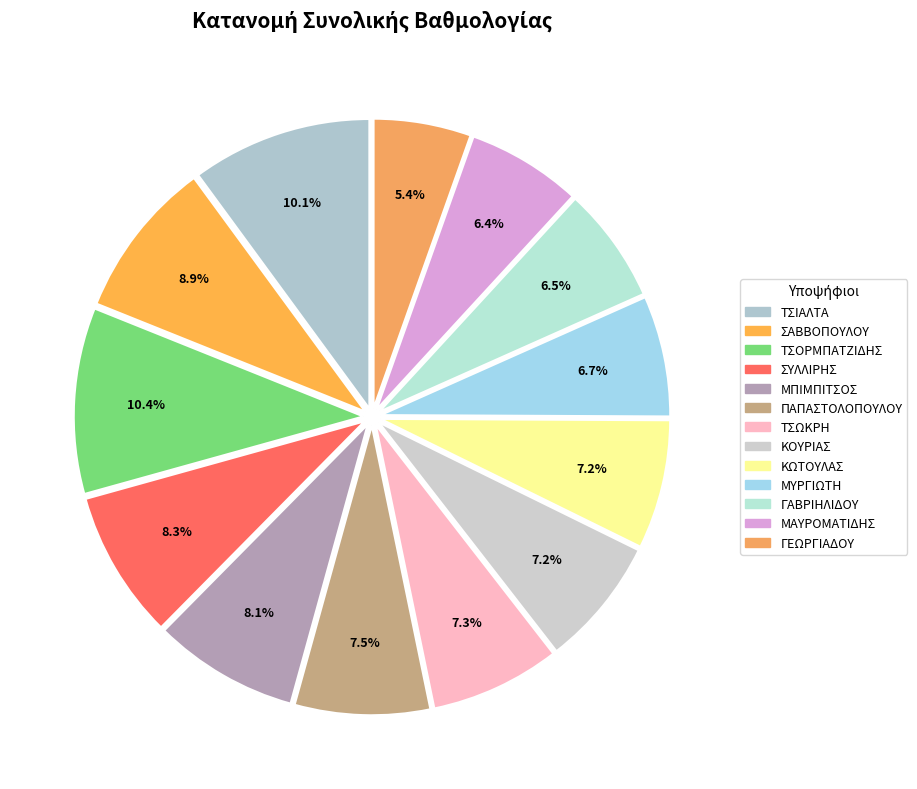

Is it true that ΤΣΩΚΡΗ is 7% of the pie?

True